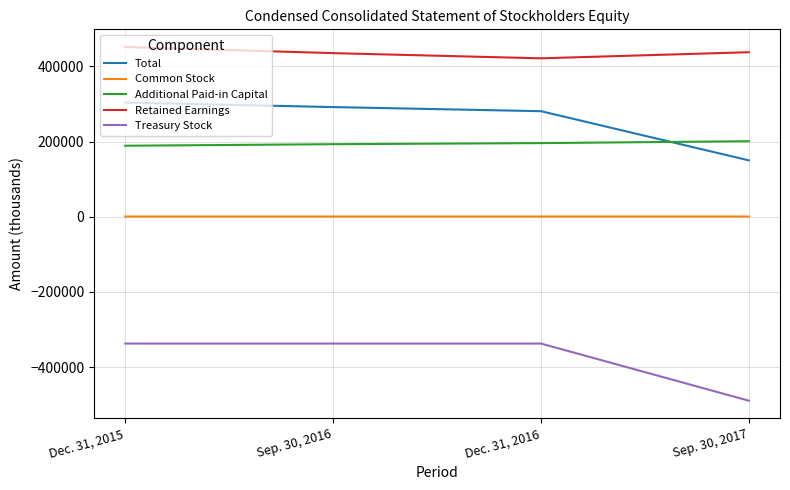

True or false: Treasury Stock has a value of -731502 at Sep. 30, 2017.

False